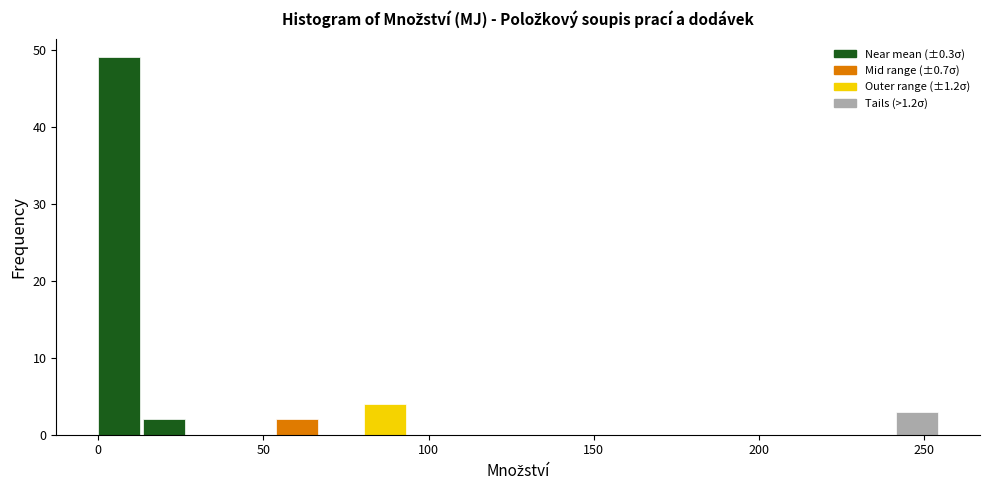

Read against the x-axis, roughly where is the centre of the tallest bar?

5